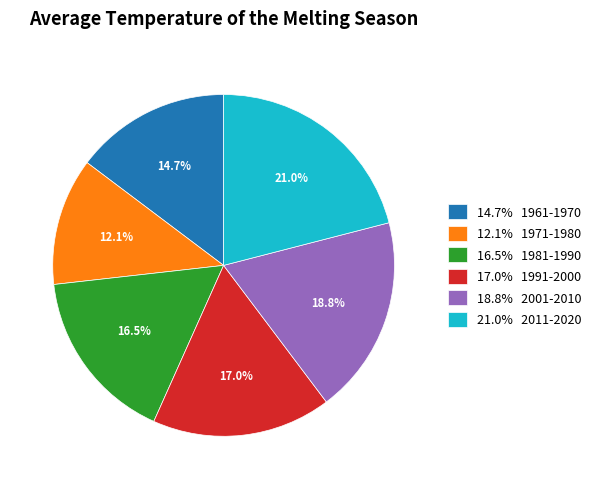

What portion of the pie excludes 12.1% 1971-1980?

87.9%